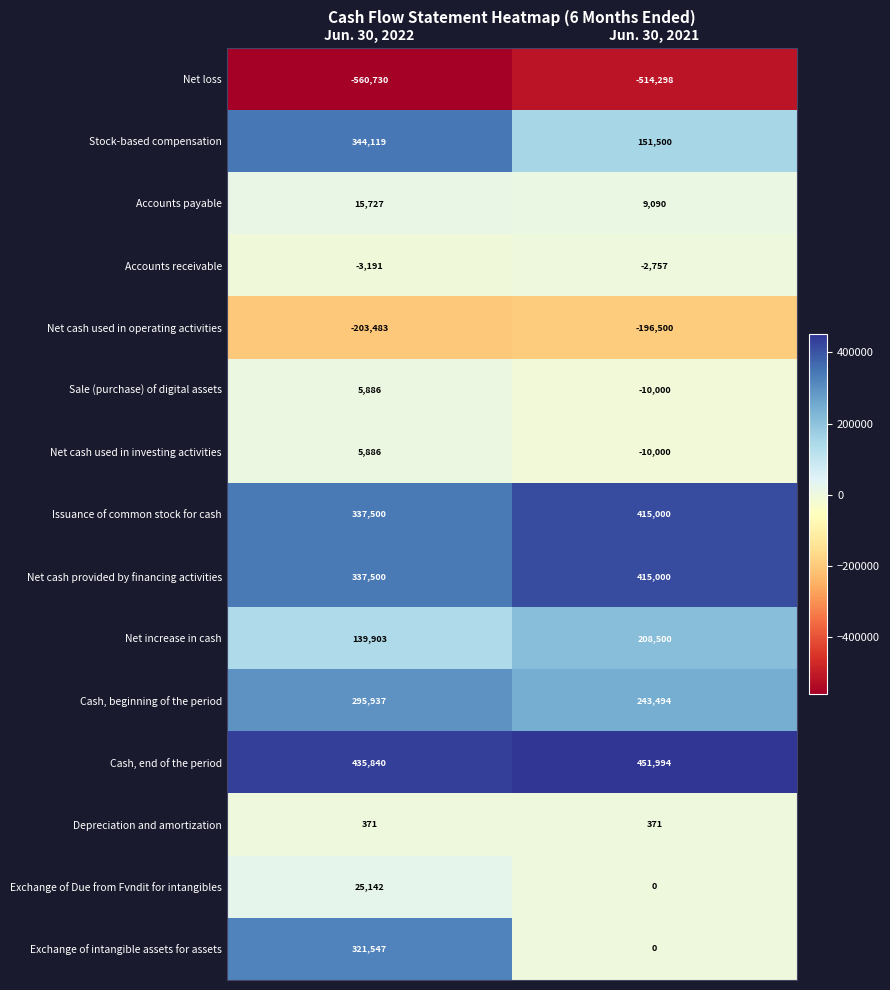

Reading right to left, transcribe all the data shown in this chart.

Net loss: -514298	-560730
Stock-based compensation: 151500	344119
Accounts payable: 9090	15727
Accounts receivable: -2757	-3191
Net cash used in operating activities: -196500	-203483
Sale (purchase) of digital assets: -10000	5886
Net cash used in investing activities: -10000	5886
Issuance of common stock for cash: 415000	337500
Net cash provided by financing activities: 415000	337500
Net increase in cash: 208500	139903
Cash, beginning of the period: 243494	295937
Cash, end of the period: 451994	435840
Depreciation and amortization: 371	371
Exchange of Due from Fvndit for intangibles: 0	25142
Exchange of intangible assets for assets: 0	321547